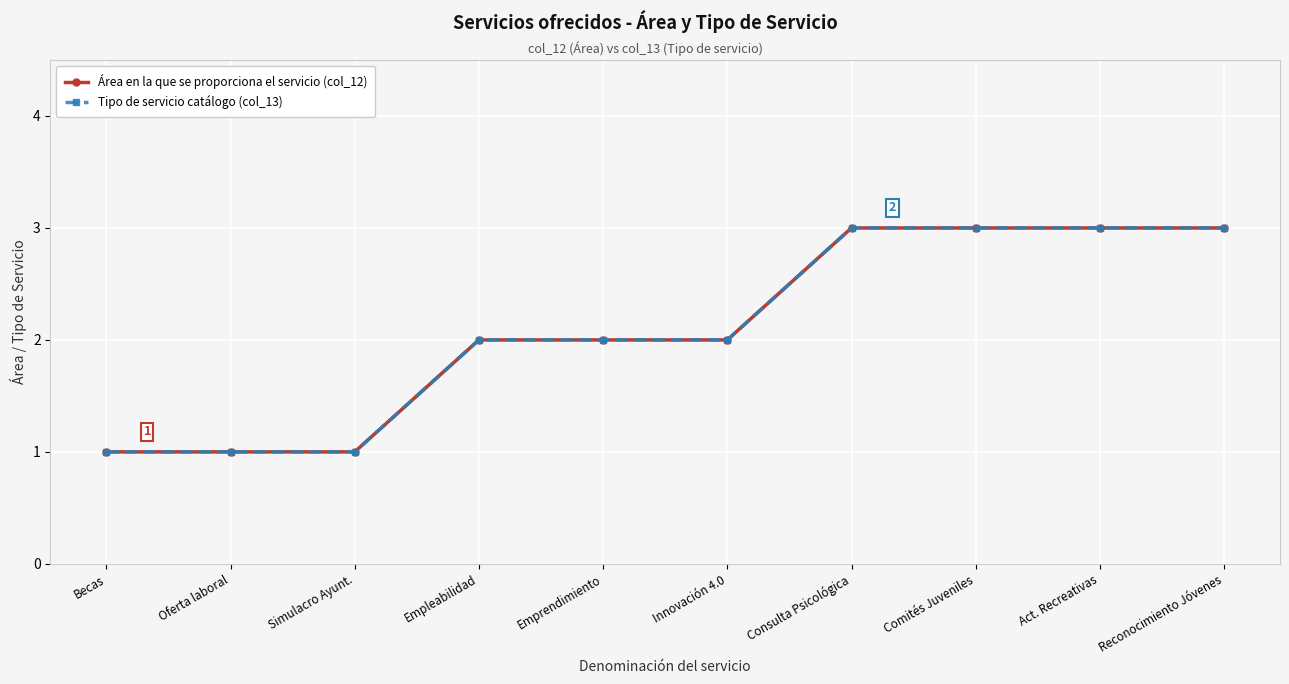

Does the chart have visible grid lines?

Yes